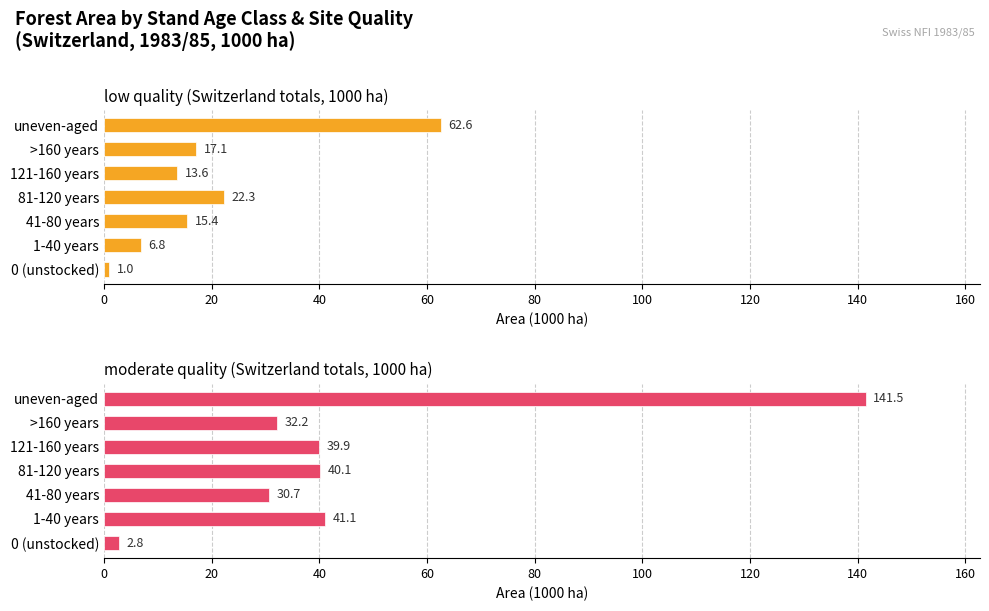

Which series has the largest total across all categories?

moderate quality (Switzerland totals, 1000 ha)